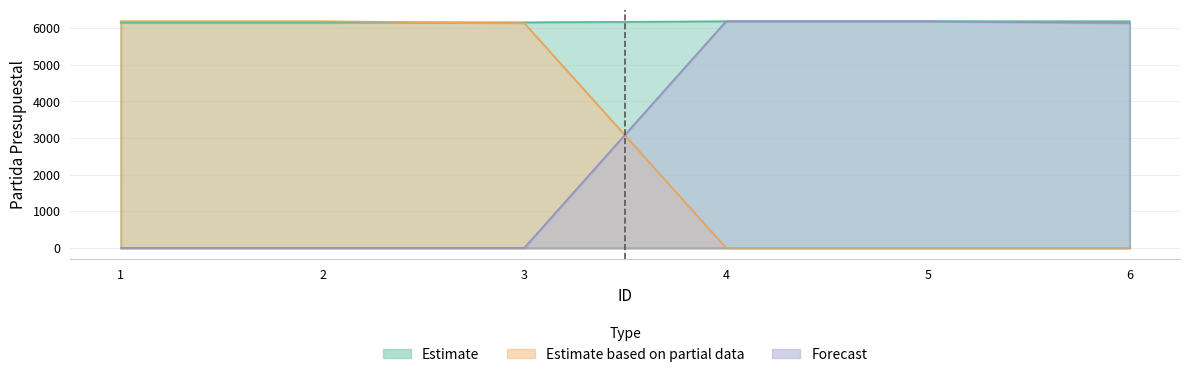

Does the chart display data point markers on the line(s)?

No